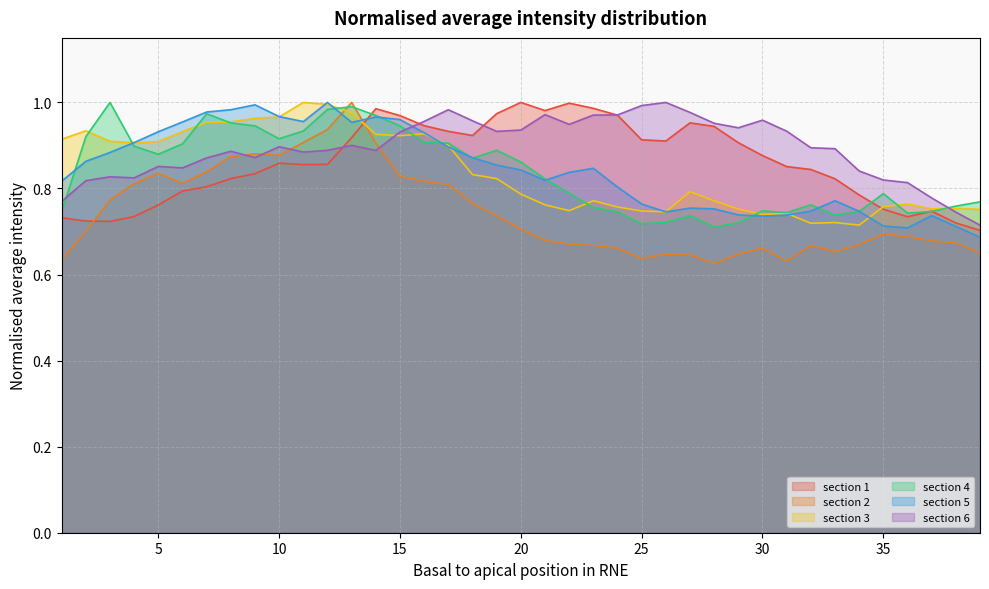

The section 1 series shows 1.3 at 7. True or false?

False